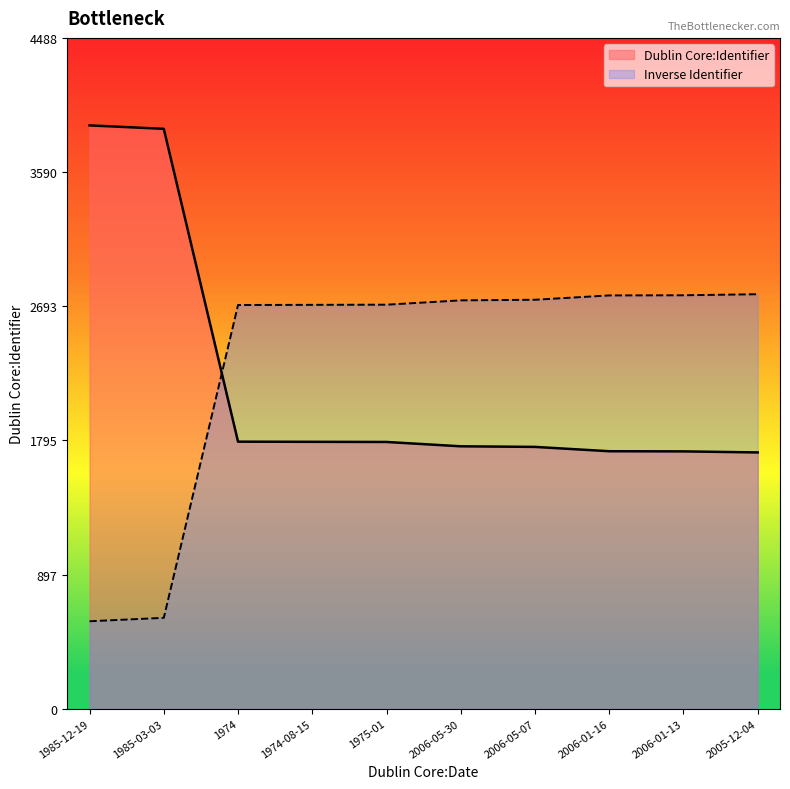

At which label does the data first exceed 1785?

1985-12-19